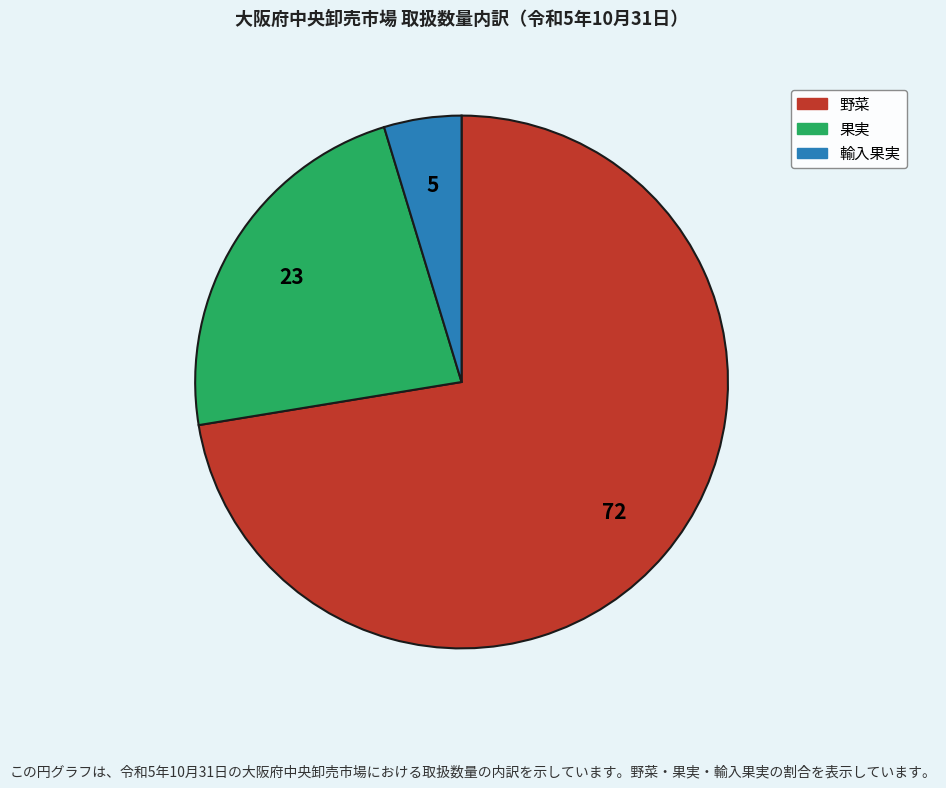

How many slices are in this pie chart?

3